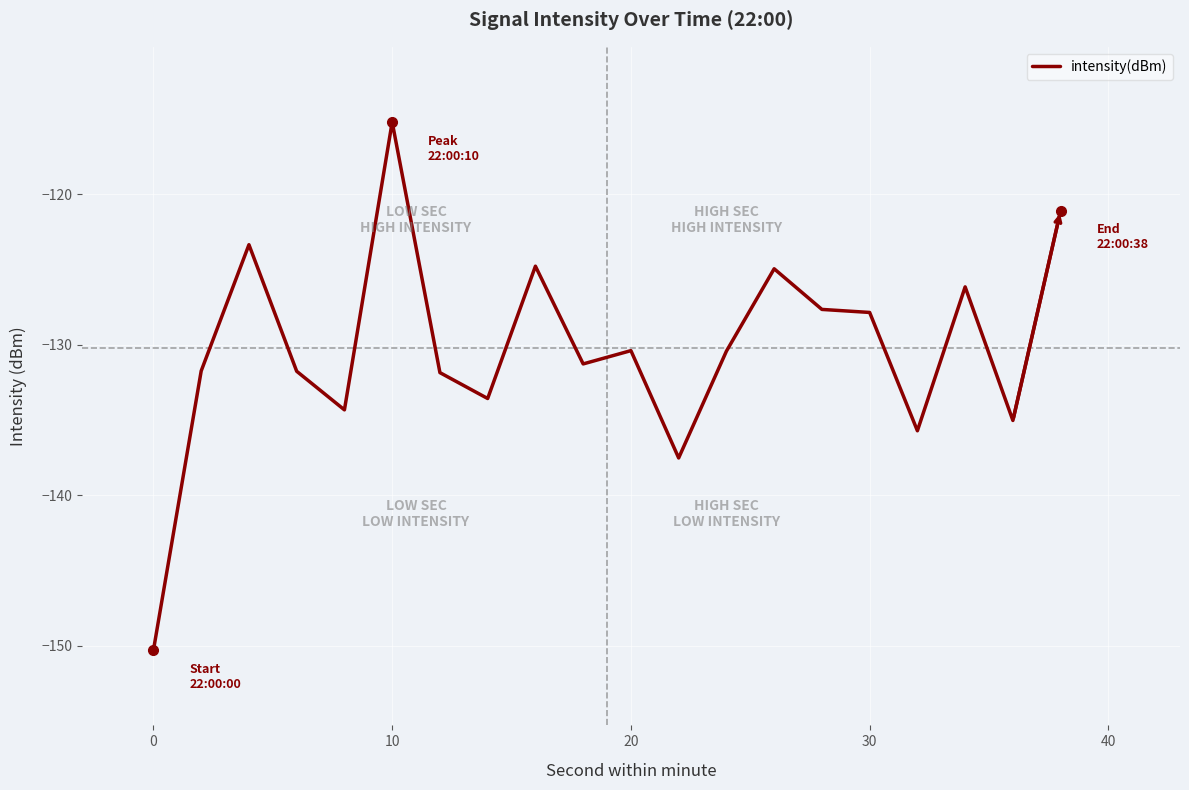

What is the minimum value shown in the chart?

-150.3